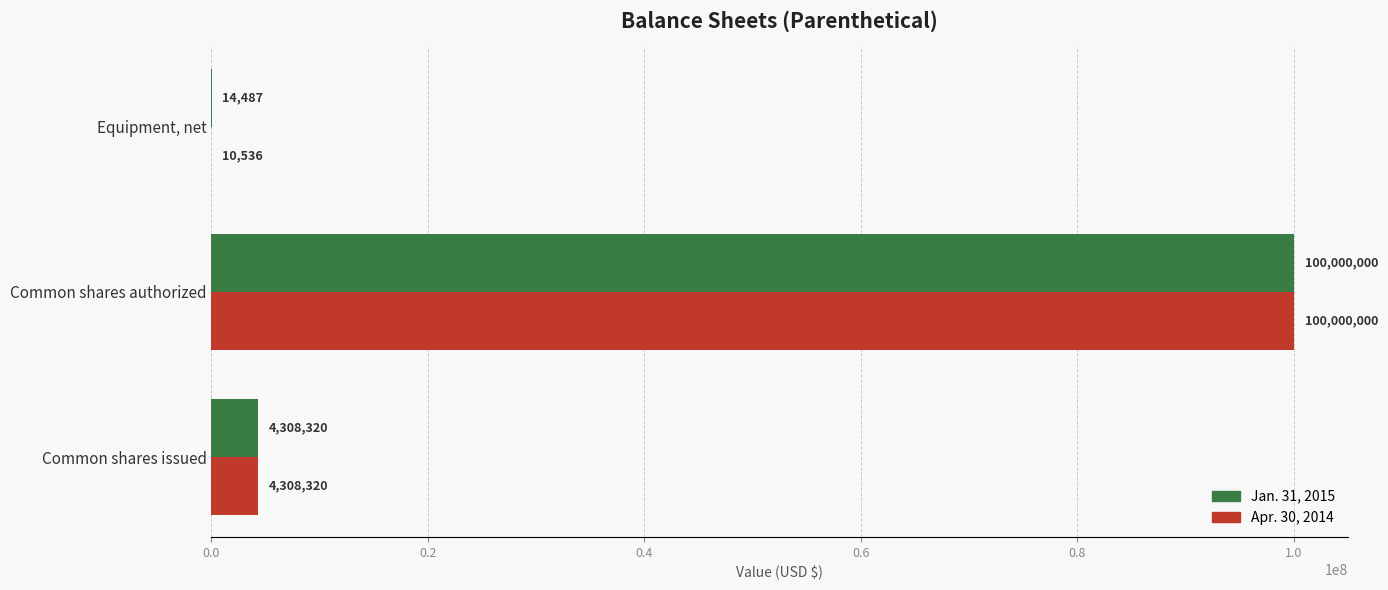

What is the maximum value shown in the chart?

100000000